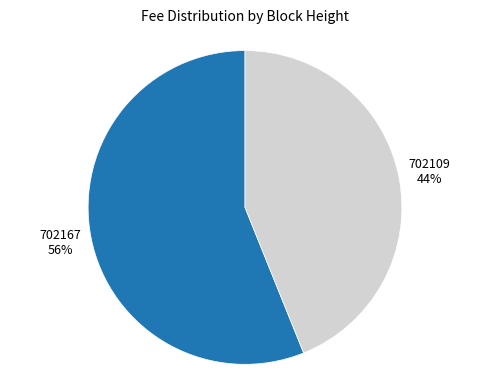

Which has a higher value, 702109 or 702167?

702167